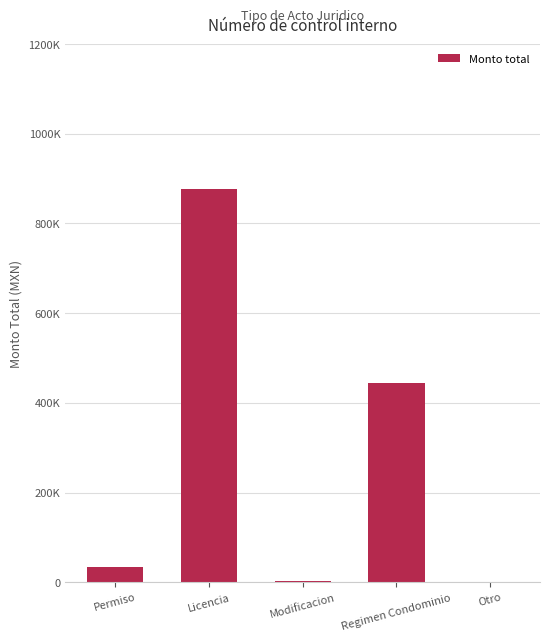

What is the greatest value displayed?

876513.4